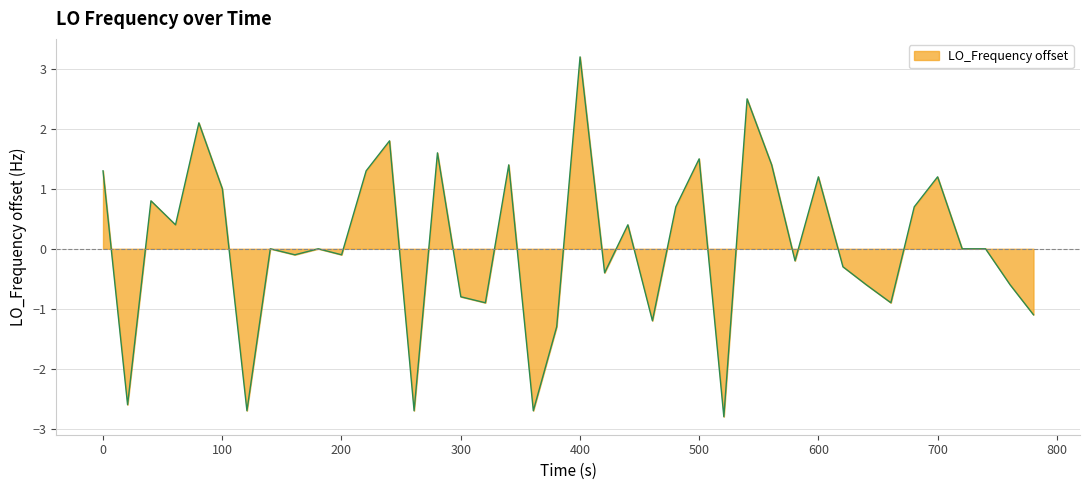

What is the minimum value shown in the chart?

-2.8